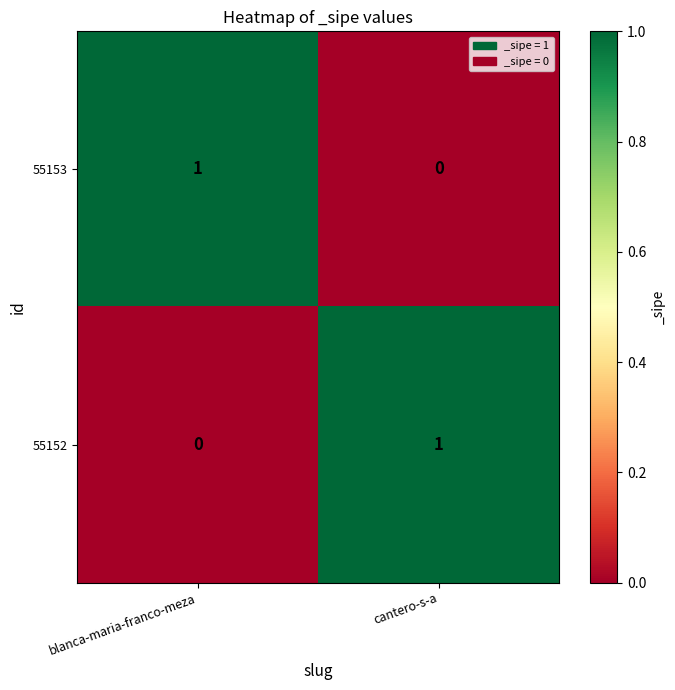

Which category has the highest value in the 55152 series?

cantero-s-a